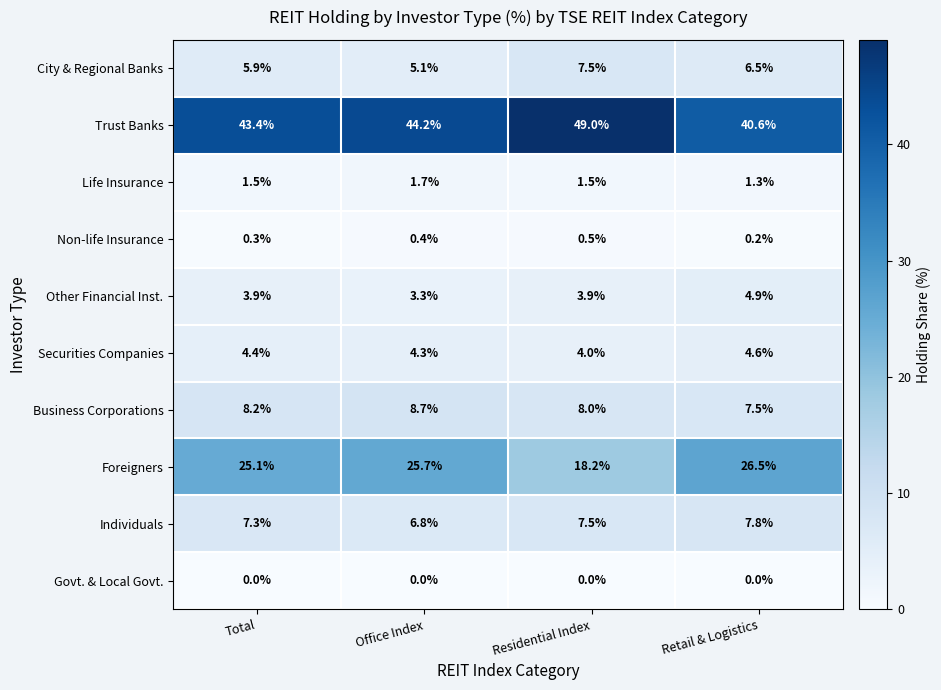

Read the Other Financial Inst. value at Residential Index.

3.9